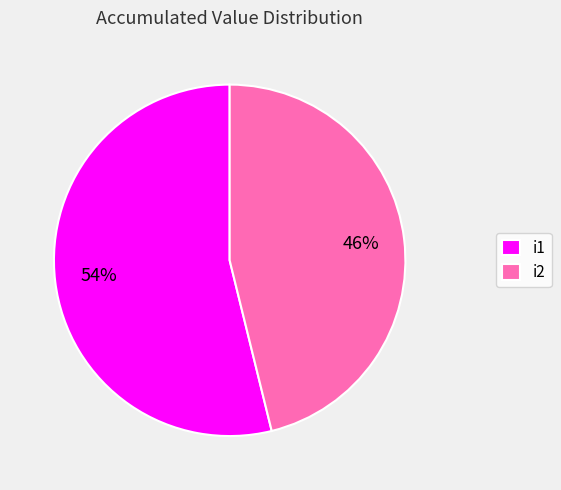

To the nearest percent, what portion does i2 represent?

46%